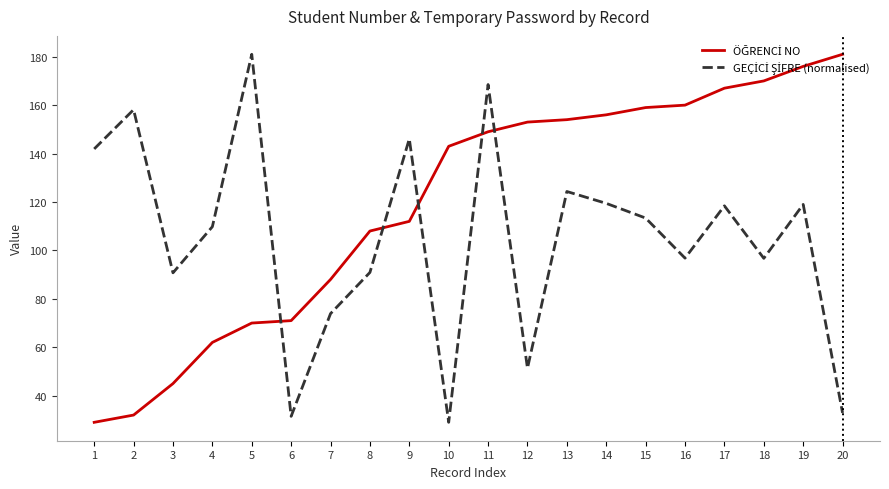

What is the maximum value shown in the chart?

181.0